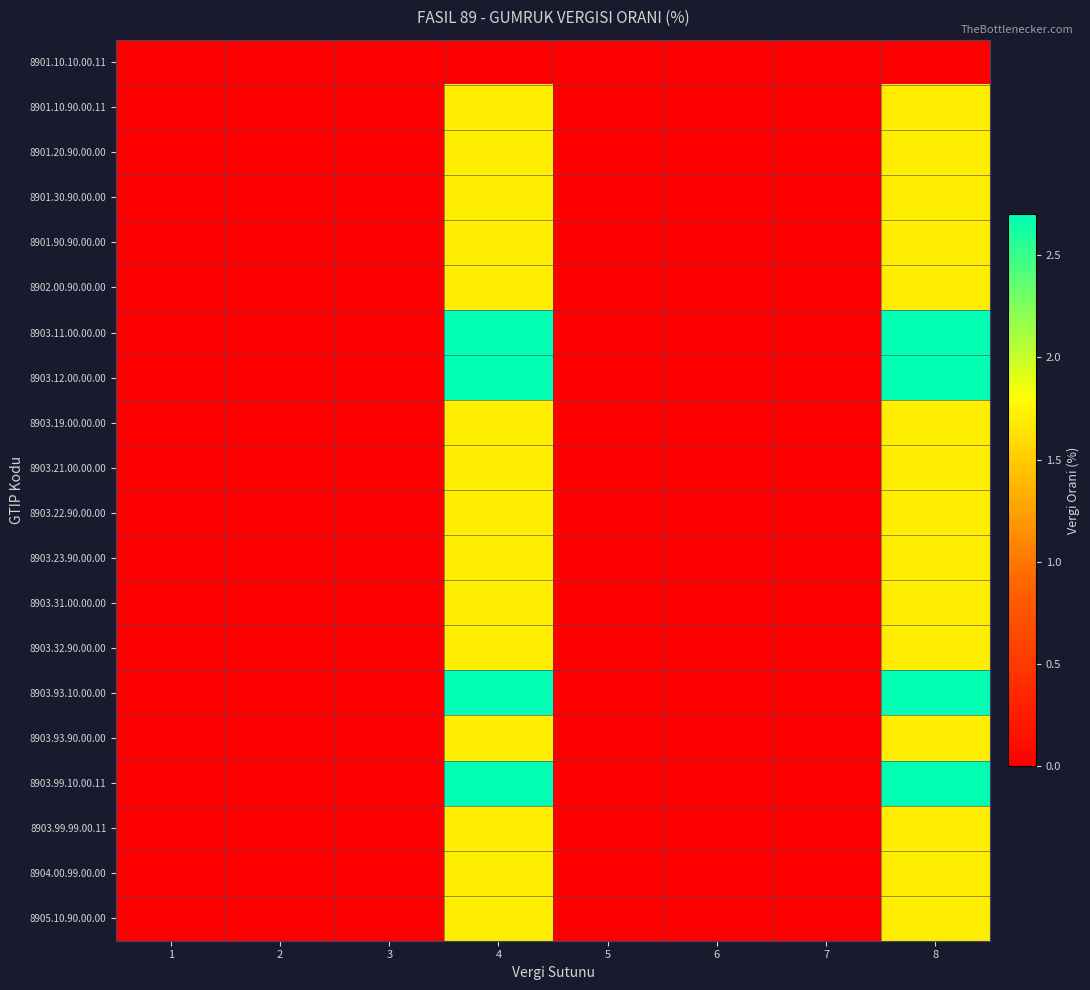

What is the greatest value displayed?

2.7